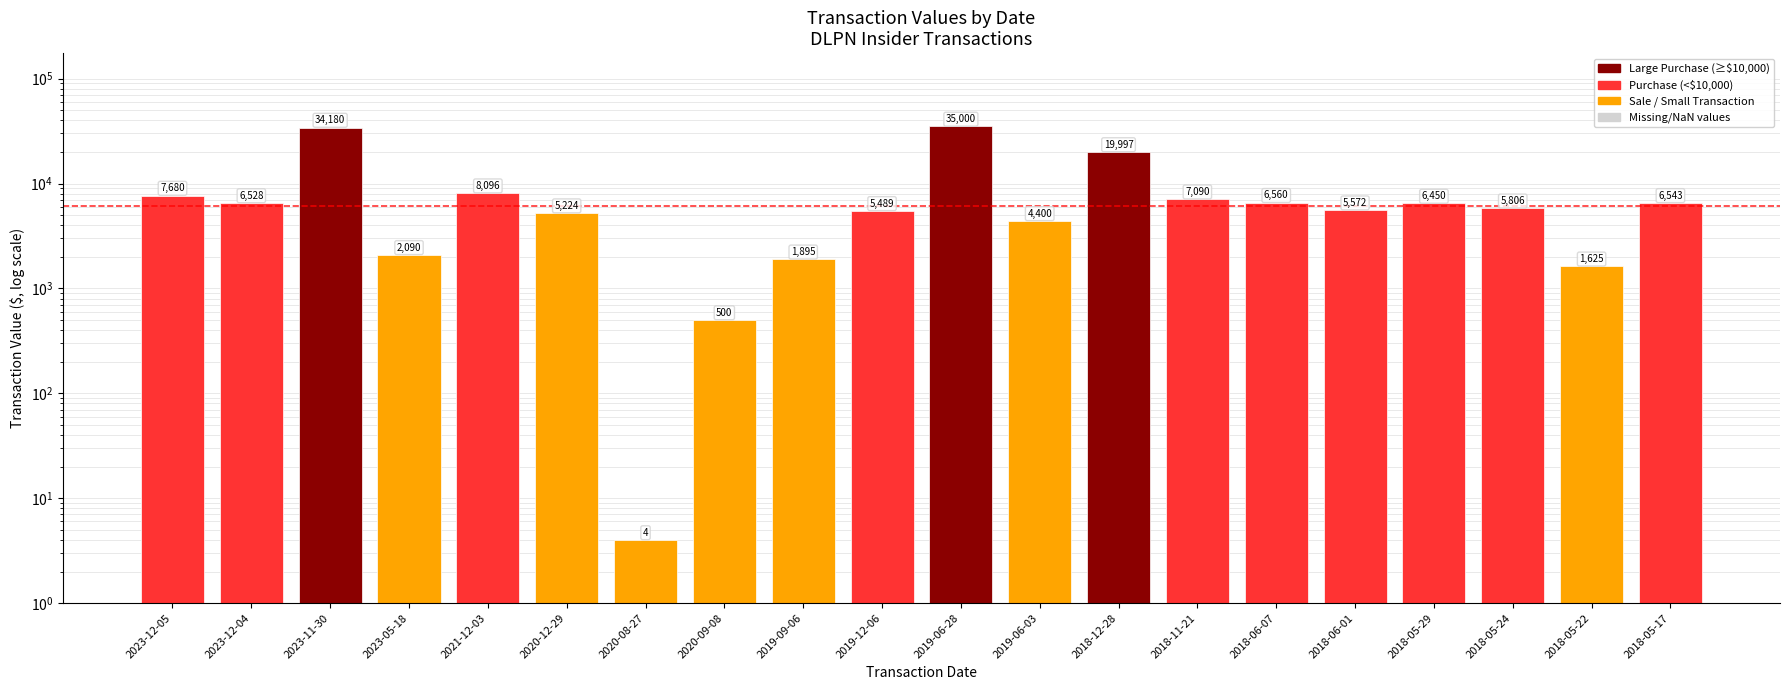

Does the chart contain stacked bars?

No